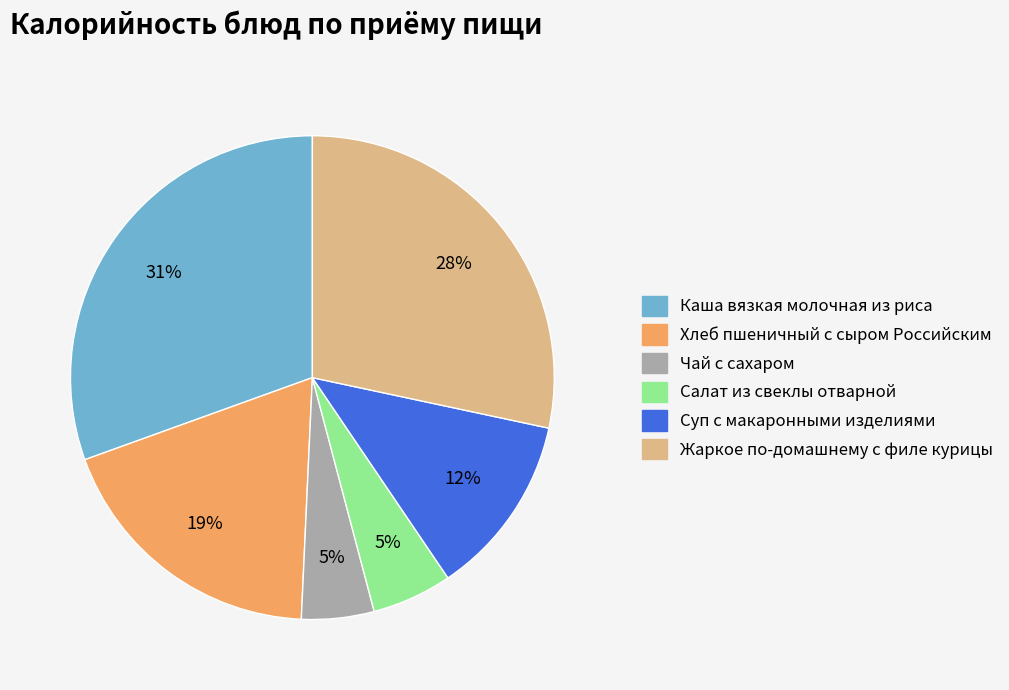

True or false: Каша вязкая молочная из риса accounts for 31% of the total.

True